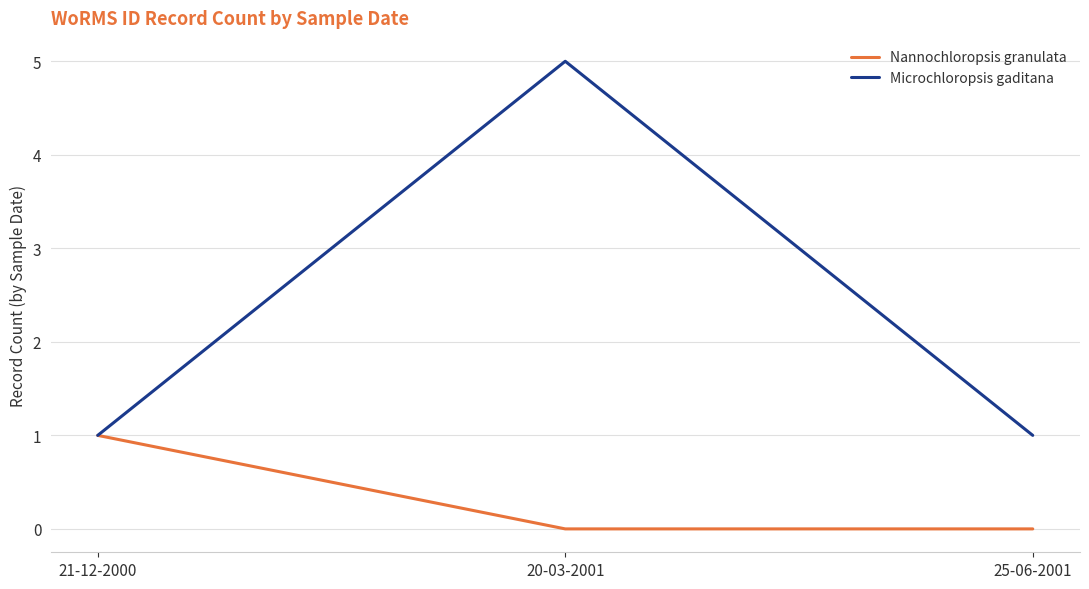

Does the chart display data point markers on the line(s)?

No